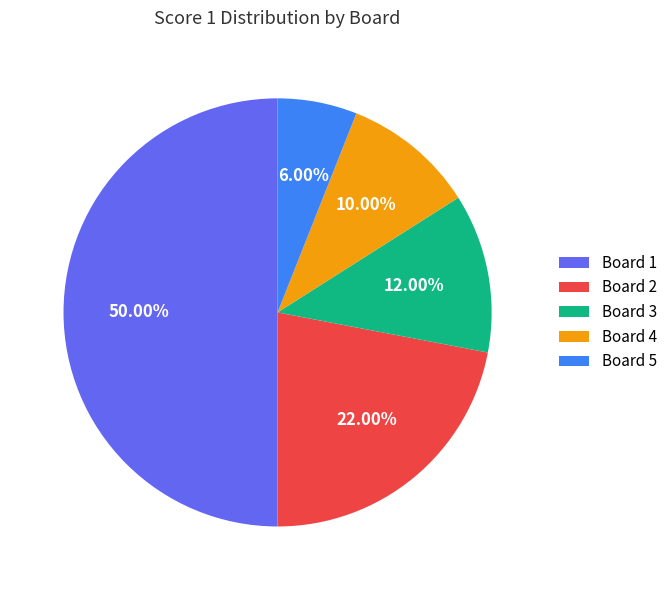

How many segments does this pie chart have?

5